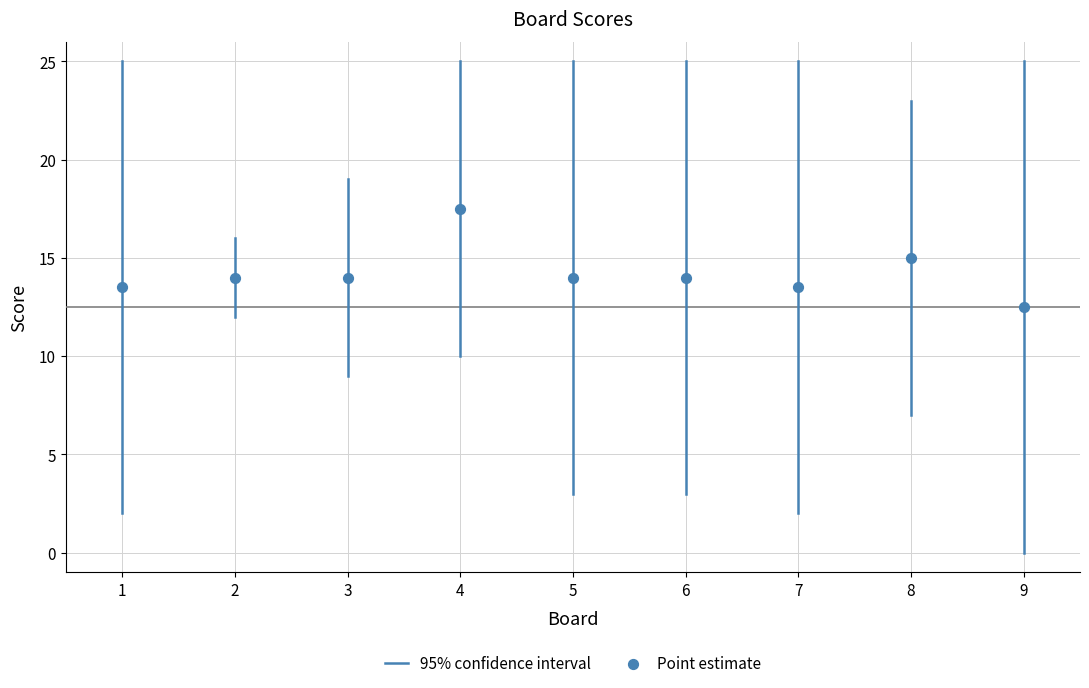

What is the range of X values (max minus min)?

8.0